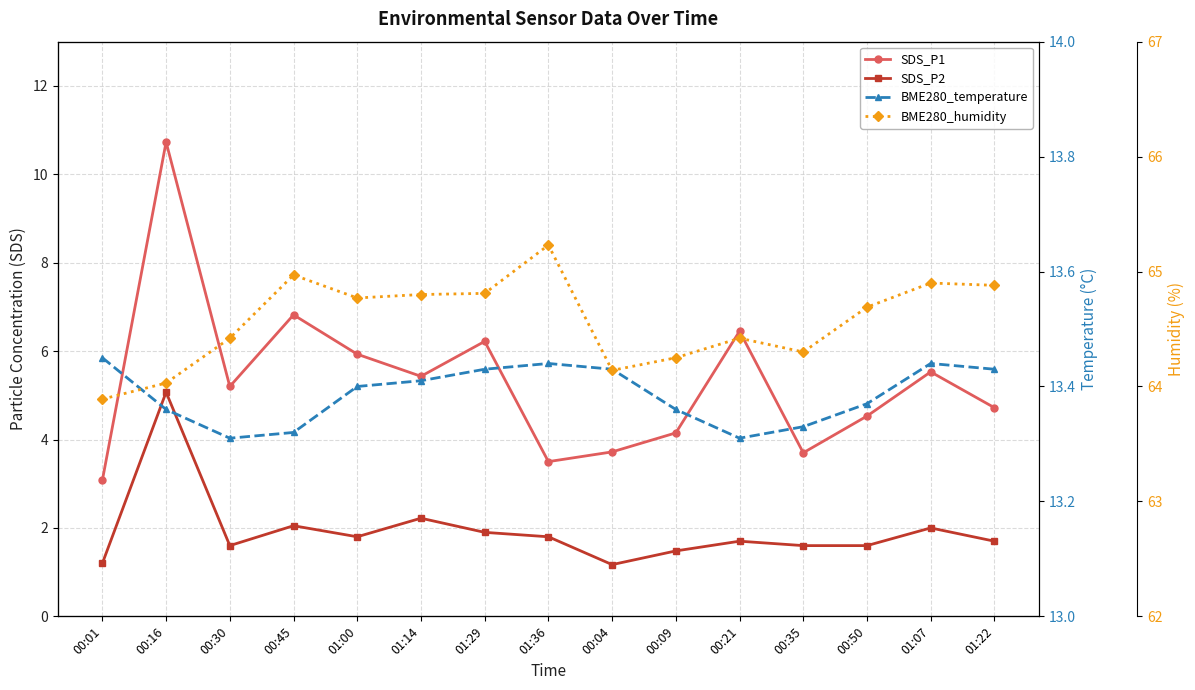

At which category does SDS_P1 reach its first local peak?

00:16